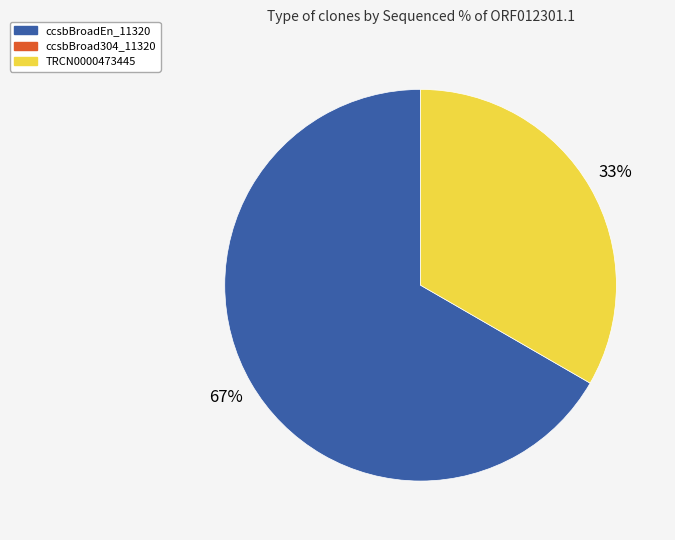

Does any single category account for the majority?

Yes